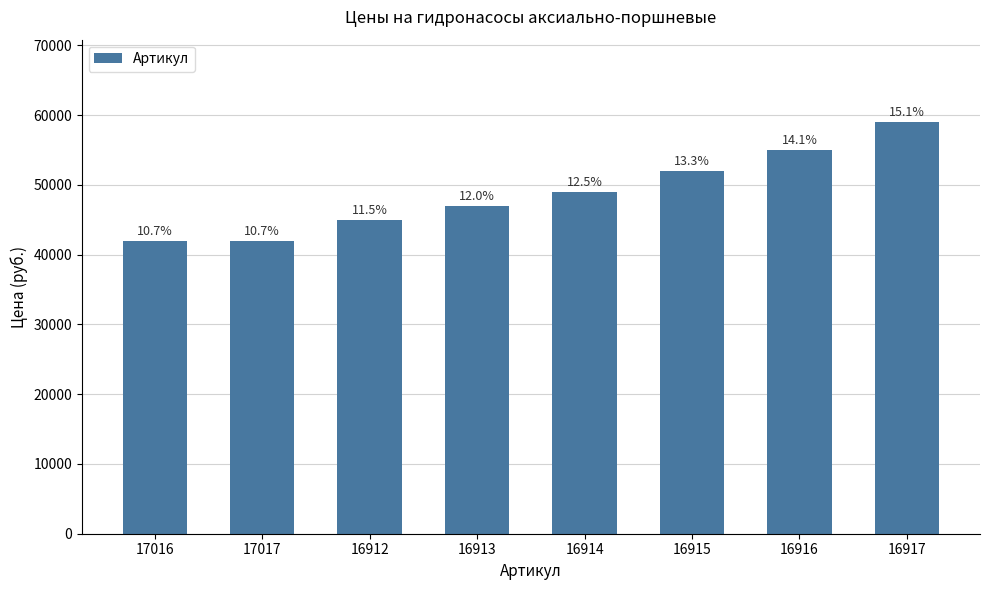

The value at 17016 is 66768. True or false?

False